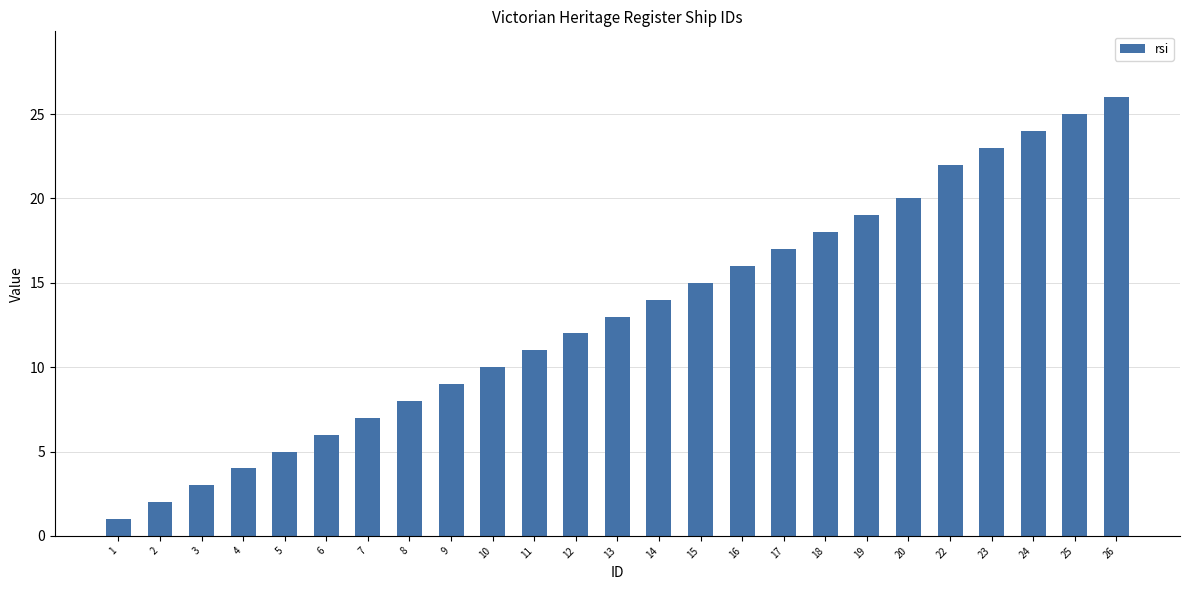

Reading right to left, transcribe all the data shown in this chart.

26	25	24	23	22	20	19	18	17	16	15	14	13	12	11	10	9	8	7	6	5	4	3	2	1